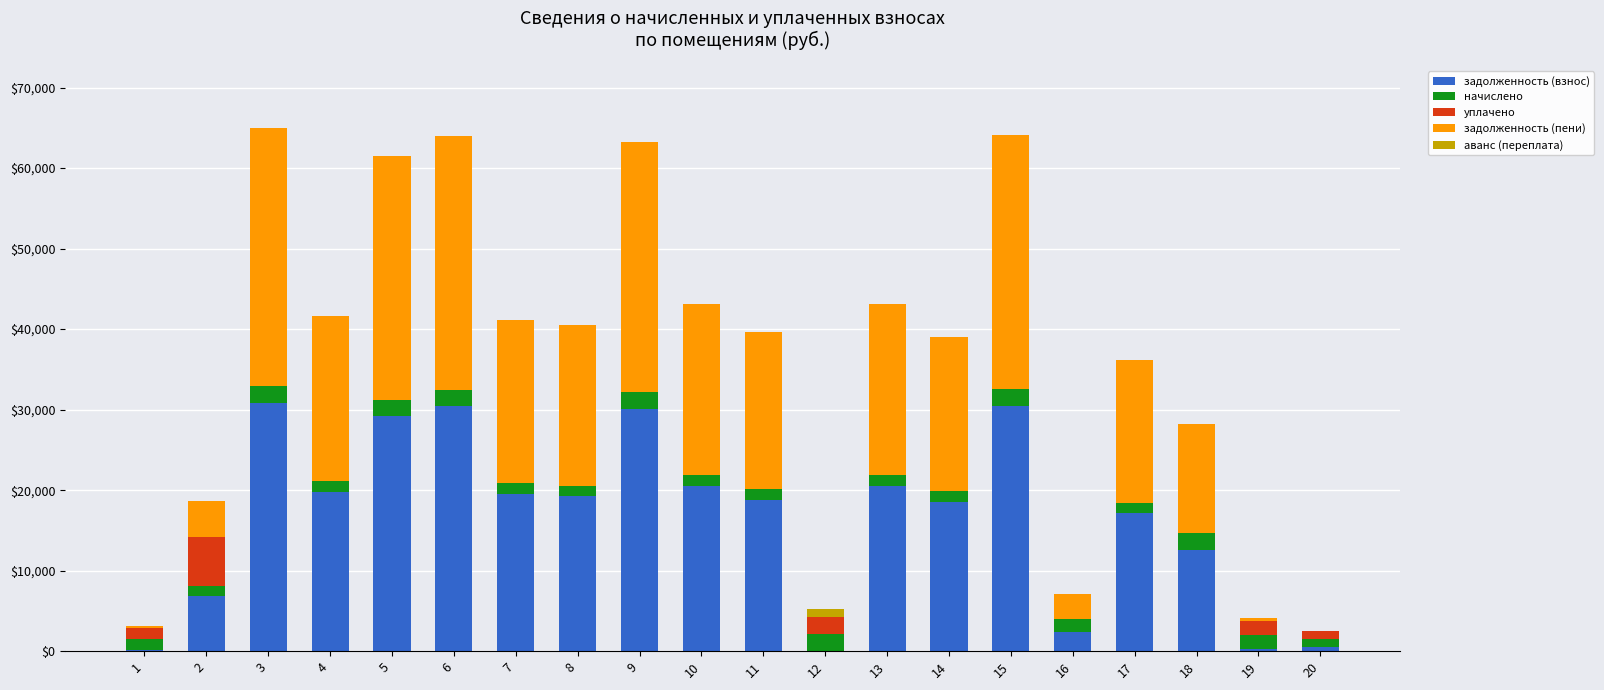

Are the bars horizontal?

No